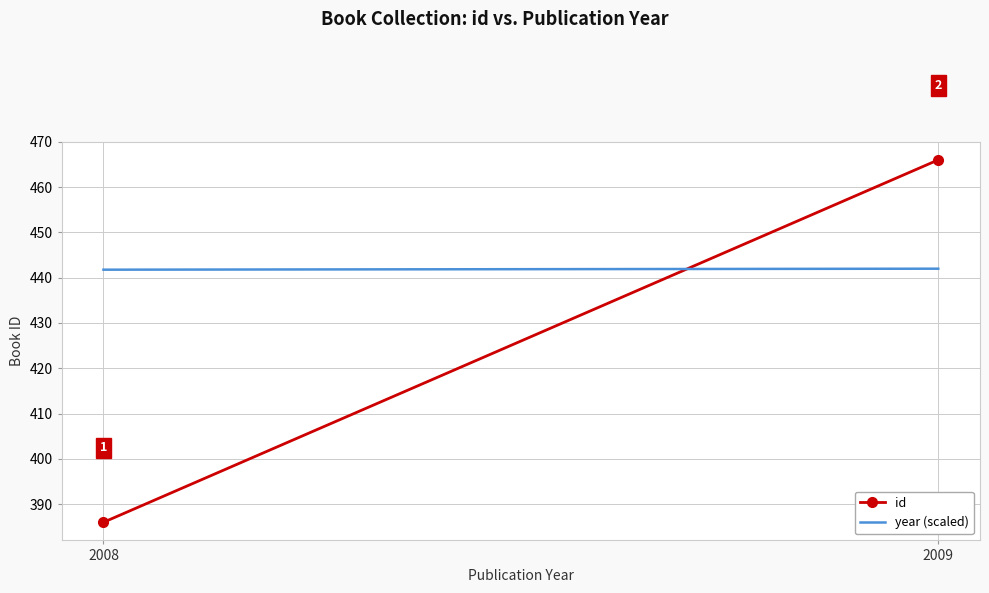

Between 2008 and 2009, which series saw the biggest shift?

id